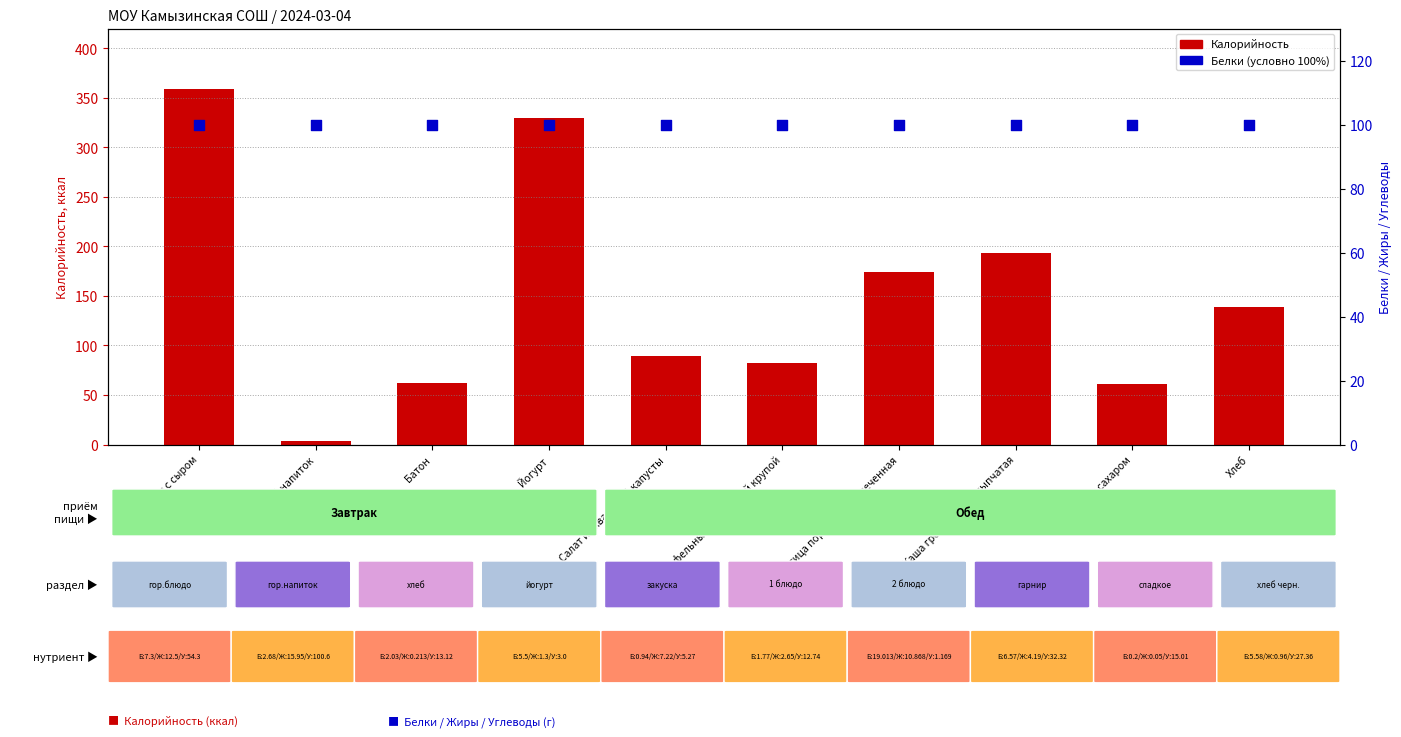

Which series has the largest total across all categories?

Калорийность